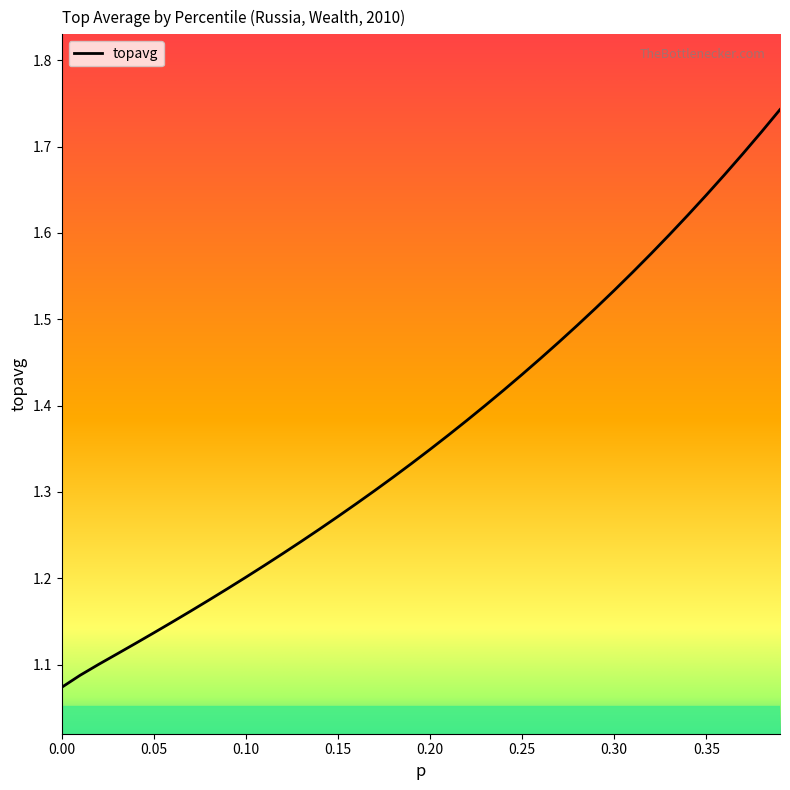

Rank the categories by value from lowest to highest.

0.0, 0.01, 0.02, 0.03, 0.04, 0.05, 0.06, 0.07, 0.08, 0.09, 0.1, 0.11, 0.12, 0.13, 0.14, 0.15, 0.16, 0.17, 0.18, 0.19, 0.2, 0.21, 0.22, 0.23, 0.24, 0.25, 0.26, 0.27, 0.28, 0.29, 0.3, 0.31, 0.32, 0.33, 0.34, 0.35, 0.36, 0.37, 0.38, 0.39